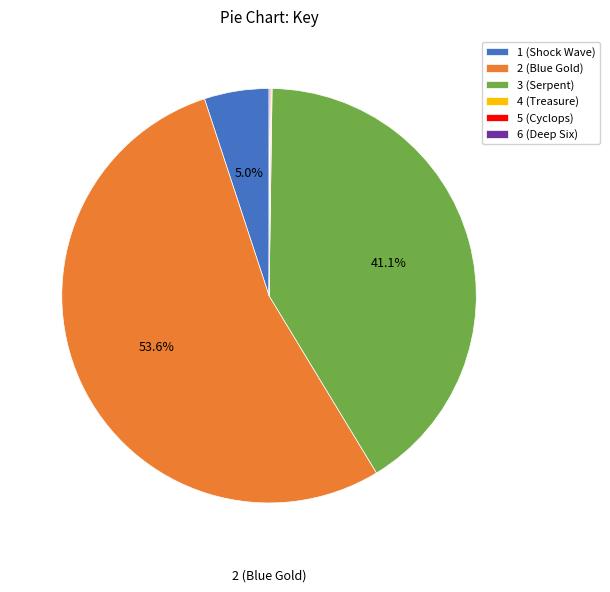

What portion of the pie excludes 2 (Blue Gold)?

46.4%